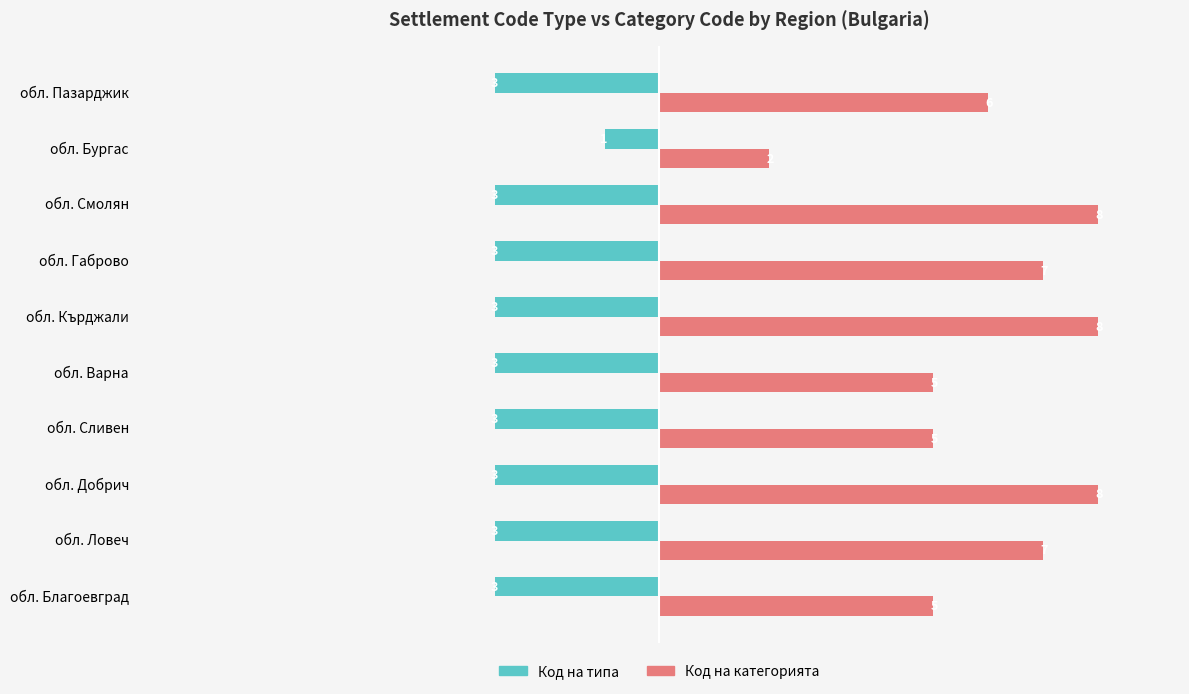

Rank the series by their maximum value, from lowest to highest.

Код на типа, Код на категорията